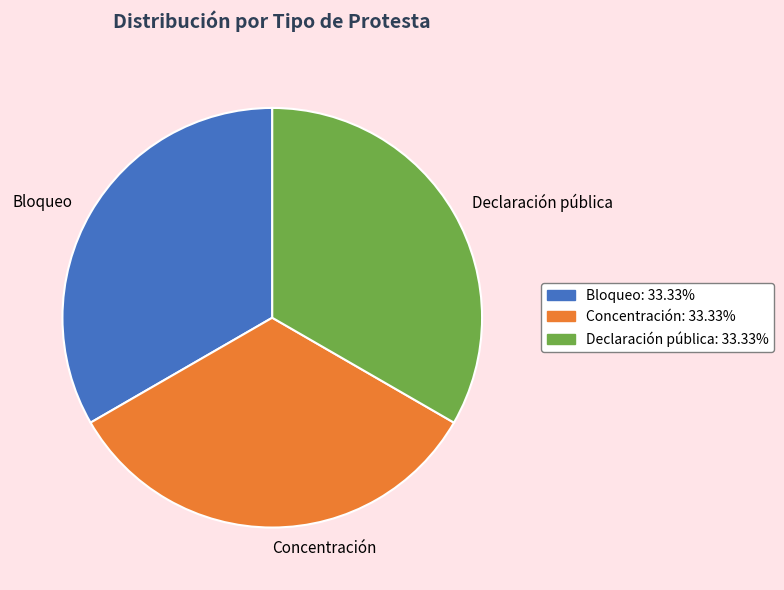

Is there any slice that represents more than half of the pie?

No